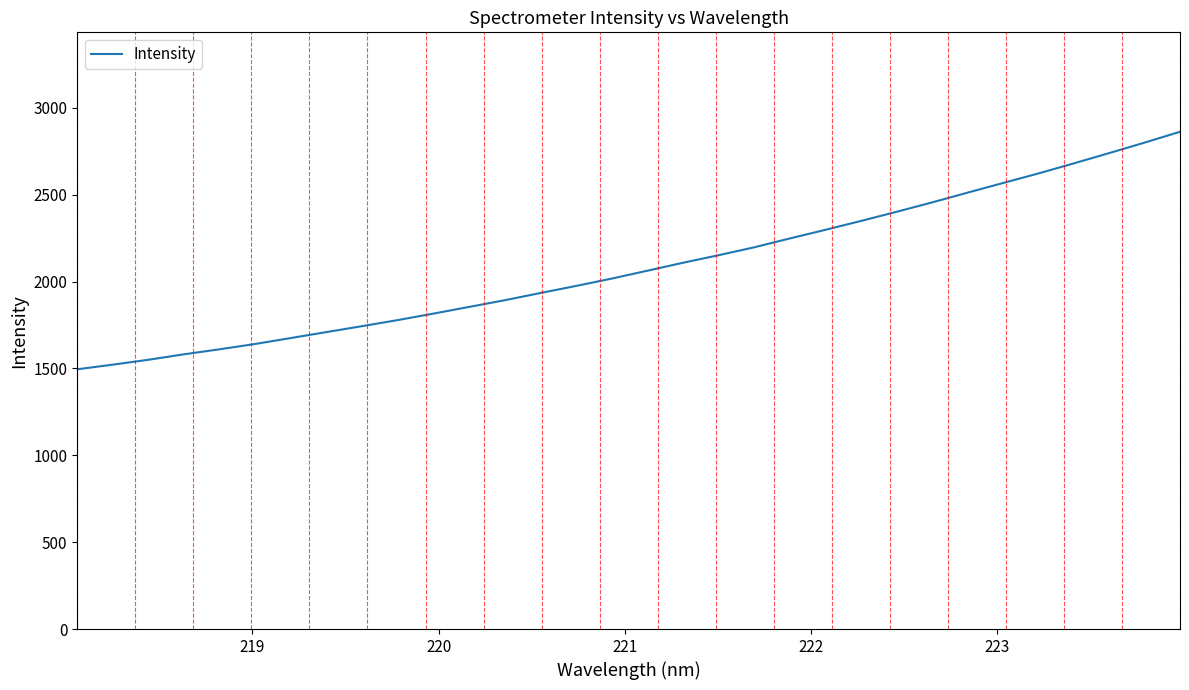

What is the greatest value displayed?

2862.4